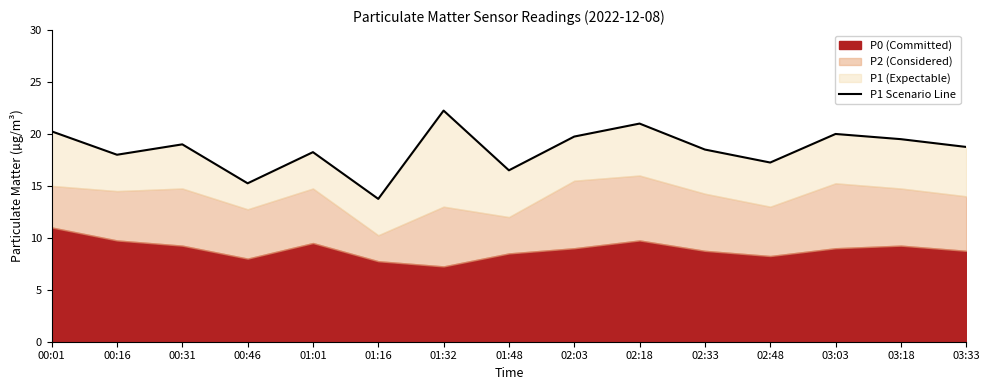

What is the change in value from 01:01 to 03:03?

+1.8